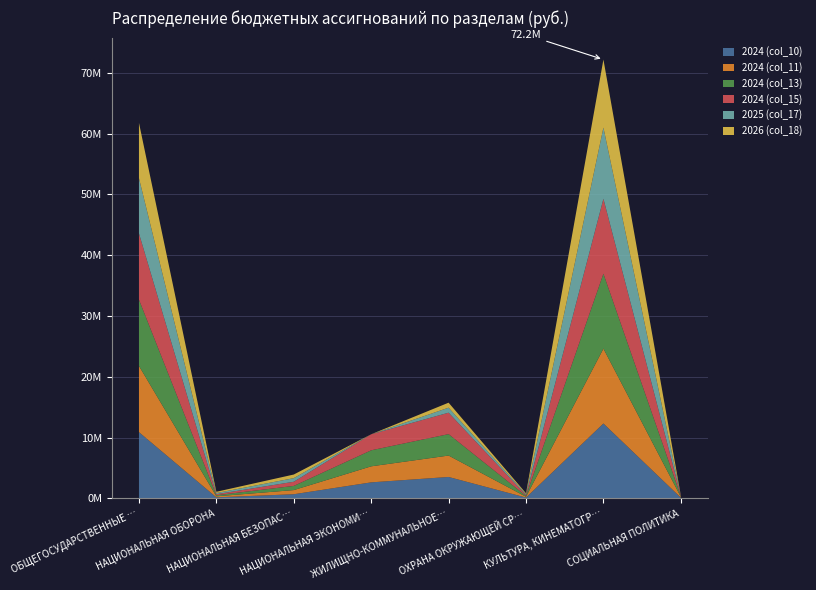

Reading right to left, what are all the values shown in this chart?

2024 (col_10): СОЦИАЛЬНАЯ ПОЛИТИКА=122850.0	КУЛЬТУРА, КИНЕМАТОГРАФИЯ=12315867.2	ОХРАНА ОКРУЖАЮЩЕЙ СРЕДЫ=135569.3	ЖИЛИЩНО-КОММУНАЛЬНОЕ ХОЗЯЙСТВО=3523857.4	НАЦИОНАЛЬНАЯ ЭКОНОМИКА=2637334.6	НАЦИОНАЛЬНАЯ БЕЗОПАСНОСТЬ=684273.3	НАЦИОНАЛЬНАЯ ОБОРОНА=172900.0	ОБЩЕГОСУДАРСТВЕННЫЕ ВОПРОСЫ=10895301.8
2024 (col_11): СОЦИАЛЬНАЯ ПОЛИТИКА=122850.0	КУЛЬТУРА, КИНЕМАТОГРАФИЯ=12315867.2	ОХРАНА ОКРУЖАЮЩЕЙ СРЕДЫ=135569.3	ЖИЛИЩНО-КОММУНАЛЬНОЕ ХОЗЯЙСТВО=3523857.4	НАЦИОНАЛЬНАЯ ЭКОНОМИКА=2637334.6	НАЦИОНАЛЬНАЯ БЕЗОПАСНОСТЬ=684273.3	НАЦИОНАЛЬНАЯ ОБОРОНА=172900.0	ОБЩЕГОСУДАРСТВЕННЫЕ ВОПРОСЫ=10895301.8
2024 (col_13): СОЦИАЛЬНАЯ ПОЛИТИКА=122850.0	КУЛЬТУРА, КИНЕМАТОГРАФИЯ=12315867.2	ОХРАНА ОКРУЖАЮЩЕЙ СРЕДЫ=135569.3	ЖИЛИЩНО-КОММУНАЛЬНОЕ ХОЗЯЙСТВО=3523857.4	НАЦИОНАЛЬНАЯ ЭКОНОМИКА=2637334.6	НАЦИОНАЛЬНАЯ БЕЗОПАСНОСТЬ=684273.3	НАЦИОНАЛЬНАЯ ОБОРОНА=172900.0	ОБЩЕГОСУДАРСТВЕННЫЕ ВОПРОСЫ=10895301.8
2024 (col_15): СОЦИАЛЬНАЯ ПОЛИТИКА=122850.0	КУЛЬТУРА, КИНЕМАТОГРАФИЯ=12315867.2	ОХРАНА ОКРУЖАЮЩЕЙ СРЕДЫ=135569.3	ЖИЛИЩНО-КОММУНАЛЬНОЕ ХОЗЯЙСТВО=3523857.4	НАЦИОНАЛЬНАЯ ЭКОНОМИКА=2637334.6	НАЦИОНАЛЬНАЯ БЕЗОПАСНОСТЬ=684273.3	НАЦИОНАЛЬНАЯ ОБОРОНА=172900.0	ОБЩЕГОСУДАРСТВЕННЫЕ ВОПРОСЫ=10895301.8
2025 (col_17): СОЦИАЛЬНАЯ ПОЛИТИКА=0.0	КУЛЬТУРА, КИНЕМАТОГРАФИЯ=11708100.0	ОХРАНА ОКРУЖАЮЩЕЙ СРЕДЫ=150000.0	ЖИЛИЩНО-КОММУНАЛЬНОЕ ХОЗЯЙСТВО=822300.0	НАЦИОНАЛЬНАЯ ЭКОНОМИКА=0.0	НАЦИОНАЛЬНАЯ БЕЗОПАСНОСТЬ=595000.0	НАЦИОНАЛЬНАЯ ОБОРОНА=189800.0	ОБЩЕГОСУДАРСТВЕННЫЕ ВОПРОСЫ=9087200.0
2026 (col_18): СОЦИАЛЬНАЯ ПОЛИТИКА=0.0	КУЛЬТУРА, КИНЕМАТОГРАФИЯ=11194200.0	ОХРАНА ОКРУЖАЮЩЕЙ СРЕДЫ=150000.0	ЖИЛИЩНО-КОММУНАЛЬНОЕ ХОЗЯЙСТВО=822300.0	НАЦИОНАЛЬНАЯ ЭКОНОМИКА=0.0	НАЦИОНАЛЬНАЯ БЕЗОПАСНОСТЬ=595000.0	НАЦИОНАЛЬНАЯ ОБОРОНА=206700.0	ОБЩЕГОСУДАРСТВЕННЫЕ ВОПРОСЫ=9087200.0